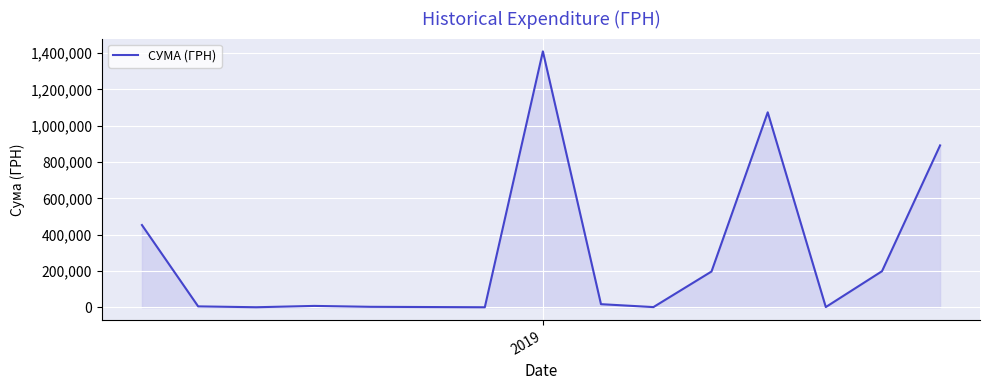

What is the difference between the maximum and minimum values?

1408544.8